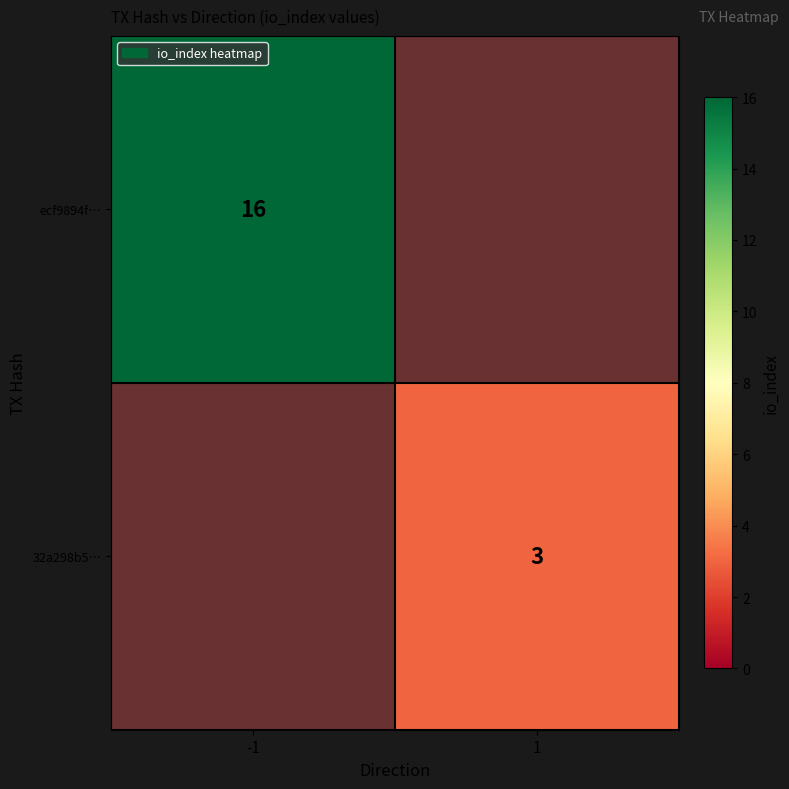

What is the greatest value displayed?

16.0